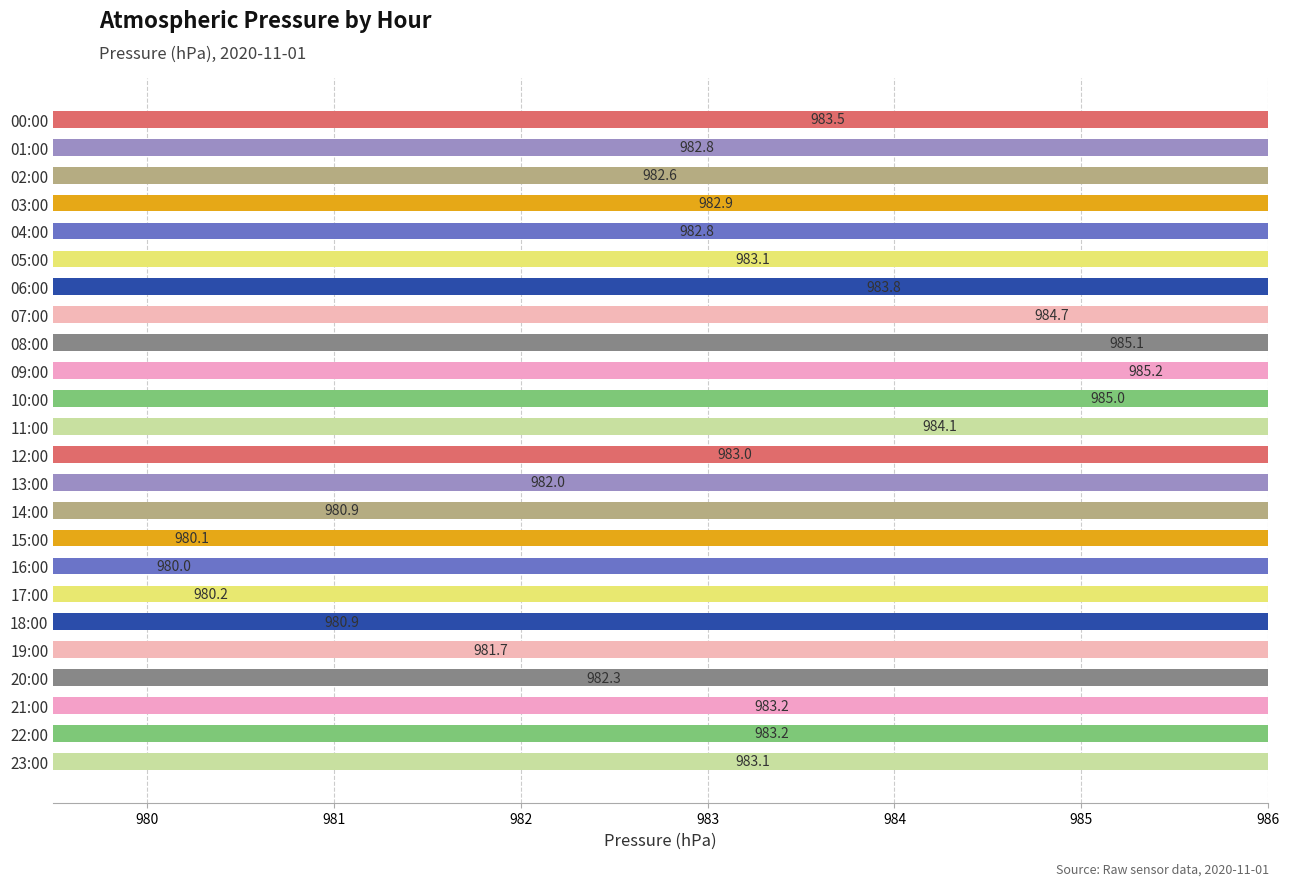

What is the sum of the values at 14:00 and 20:00?

1963.2